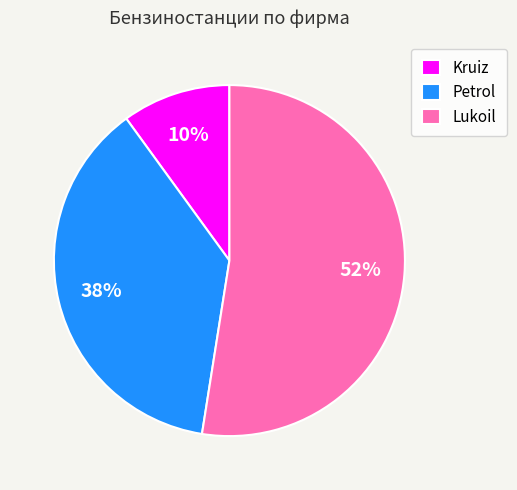

Does any single category account for the majority?

Yes